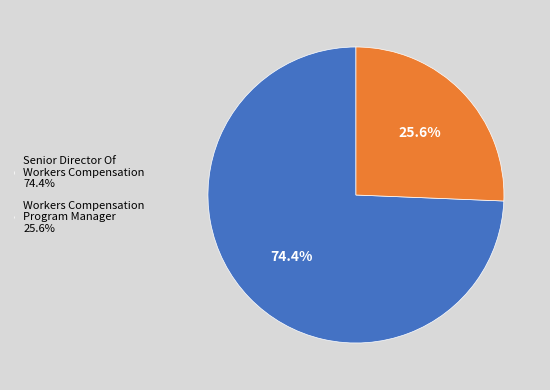

What percentage is the Workers Compensation Program Manager slice, to the nearest percent?

26%